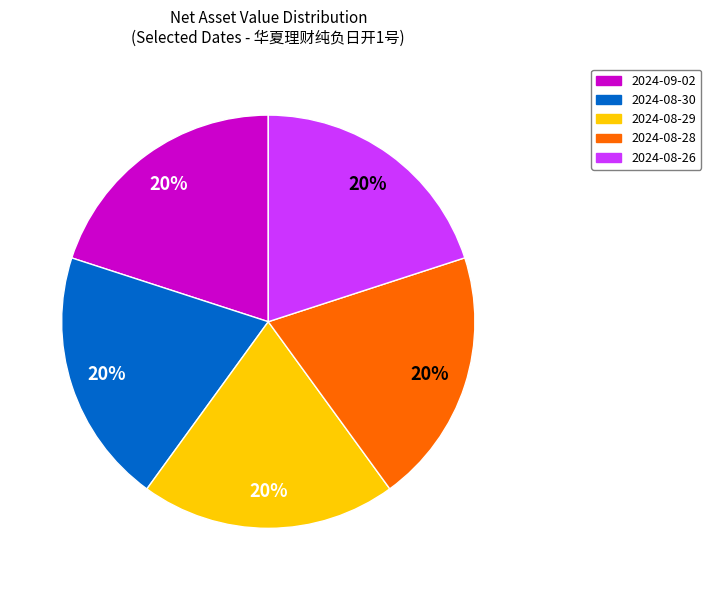

The 2024-09-02 slice represents 7% of the pie. True or false?

False